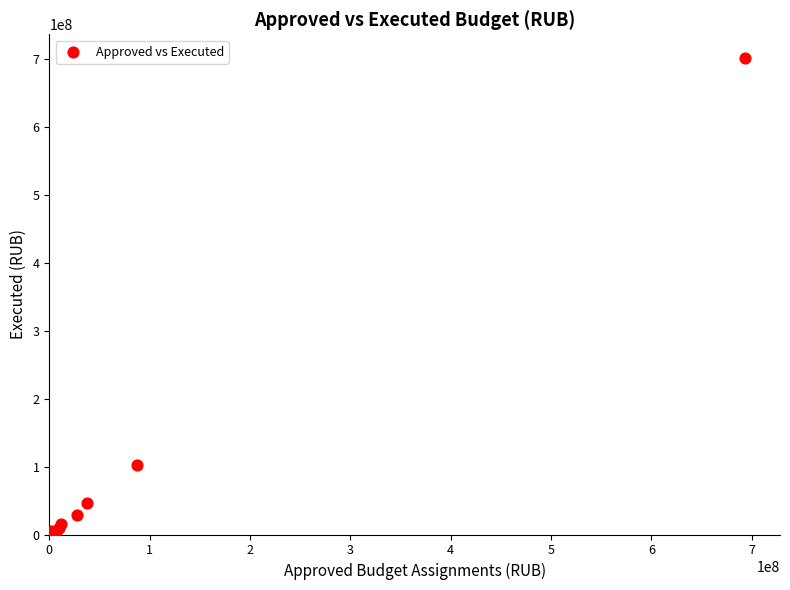

What Y value in the scatter plot is closest to 350783377?

102290152.7